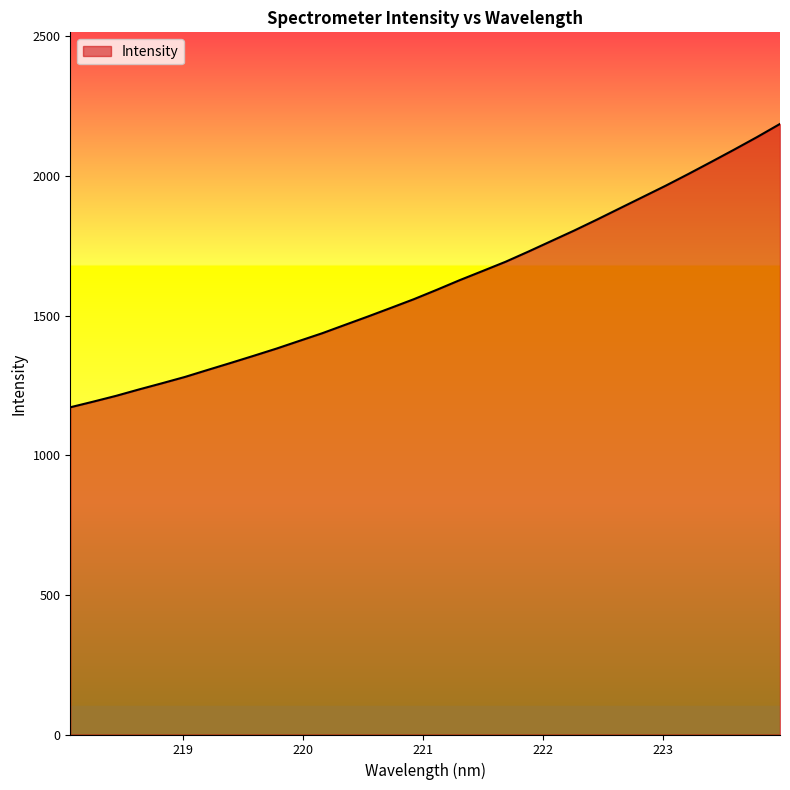

Reading left to right, extract all data points from this chart.

1171.5	1191.7	1212.5	1235.5	1257.5	1280.1	1305.4	1330.3	1355.8	1381.7	1409.3	1436.8	1466.9	1496.8	1527.6	1558.6	1592.2	1626.7	1659.4	1692.4	1729.0	1766.6	1804.2	1843.6	1884.1	1924.4	1964.8	2007.1	2050.4	2094.2	2139.2	2186.0